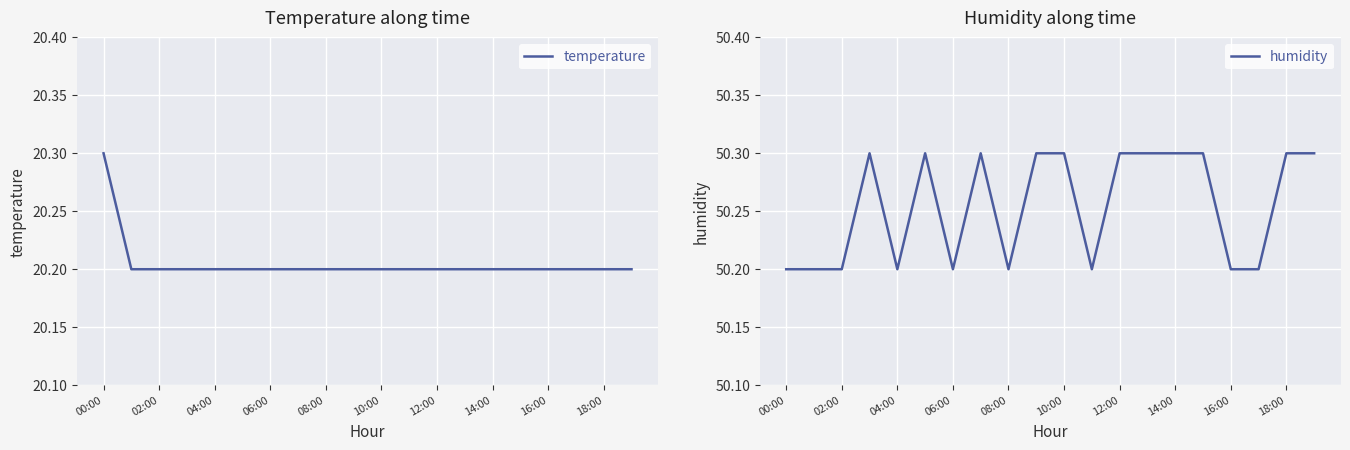

Which series has the widest spread of values?

temperature